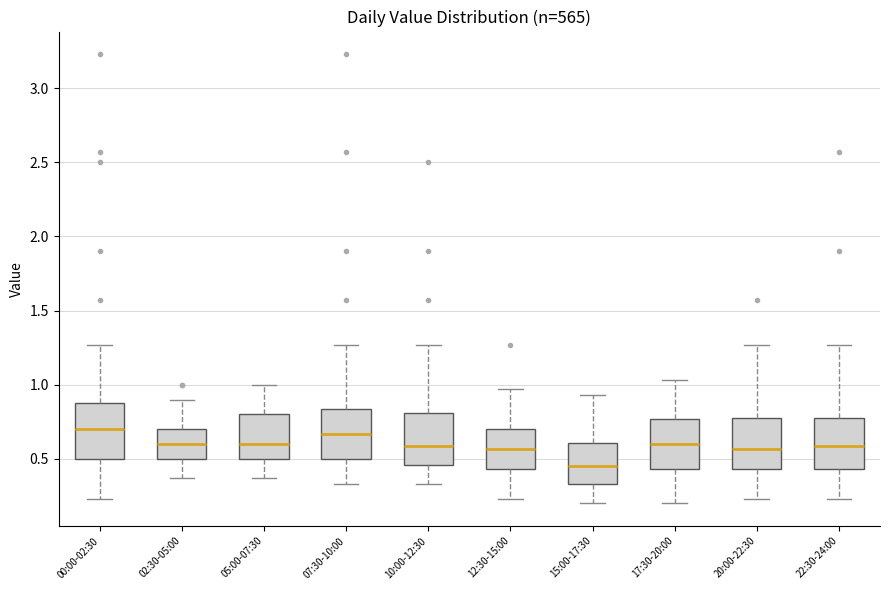

Where does the lower whisker of the box for 02:30-05:00 end on the y-axis? The values are not printed on the chart, so give them approximately, as read against the axis.

0.35